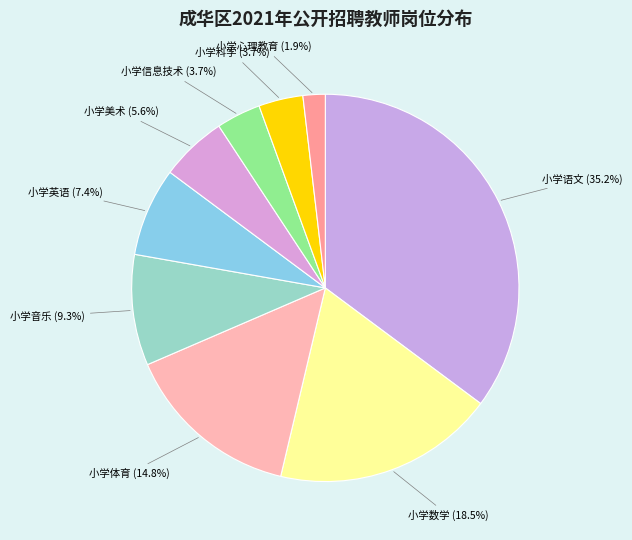

To the nearest percent, what portion does 小学语文 represent?

35%